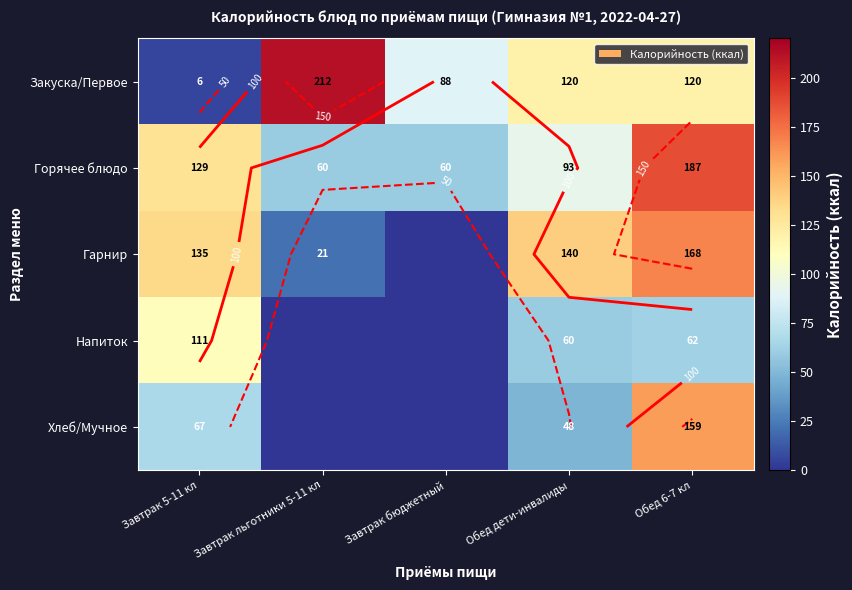

What is the total value across all series at Завтрак бюджетный?

148.0